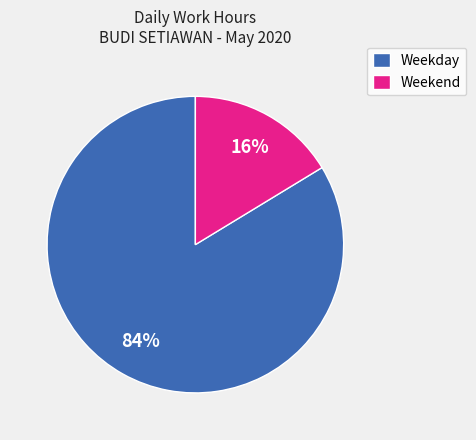

How many segments does this pie chart have?

2